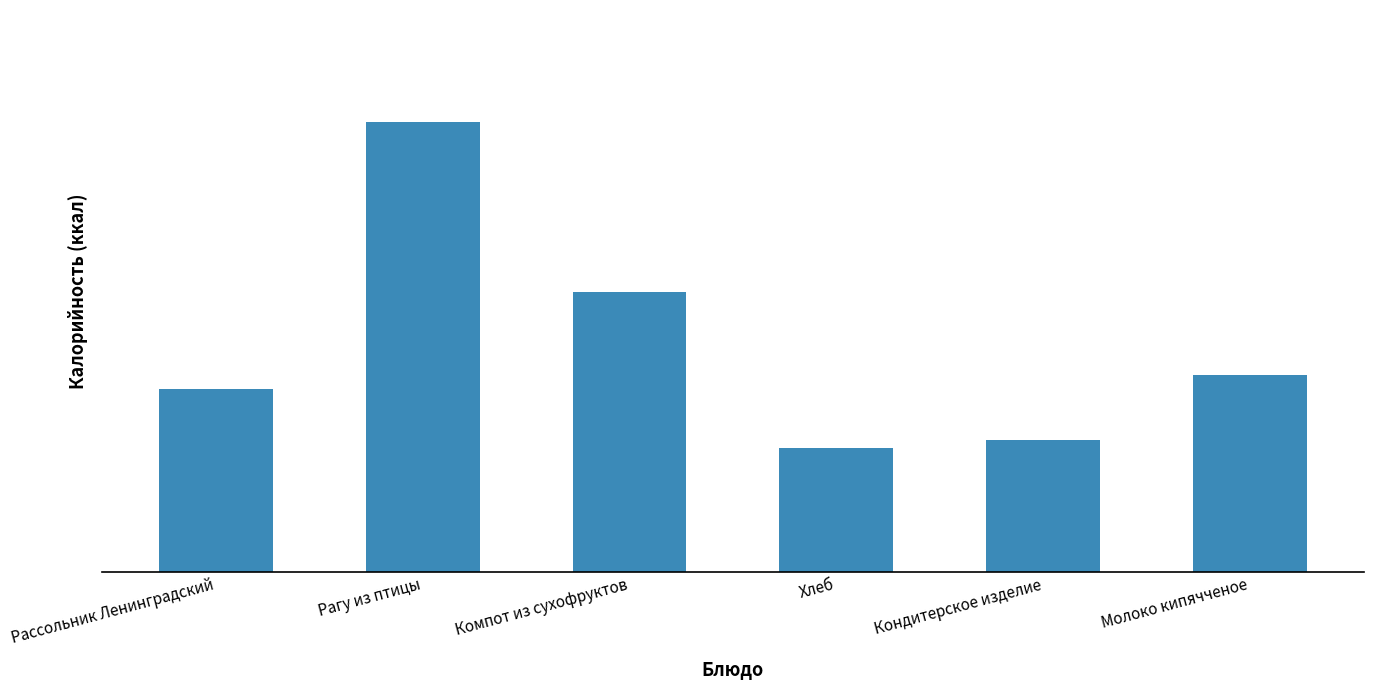

Does the chart contain any negative values?

No